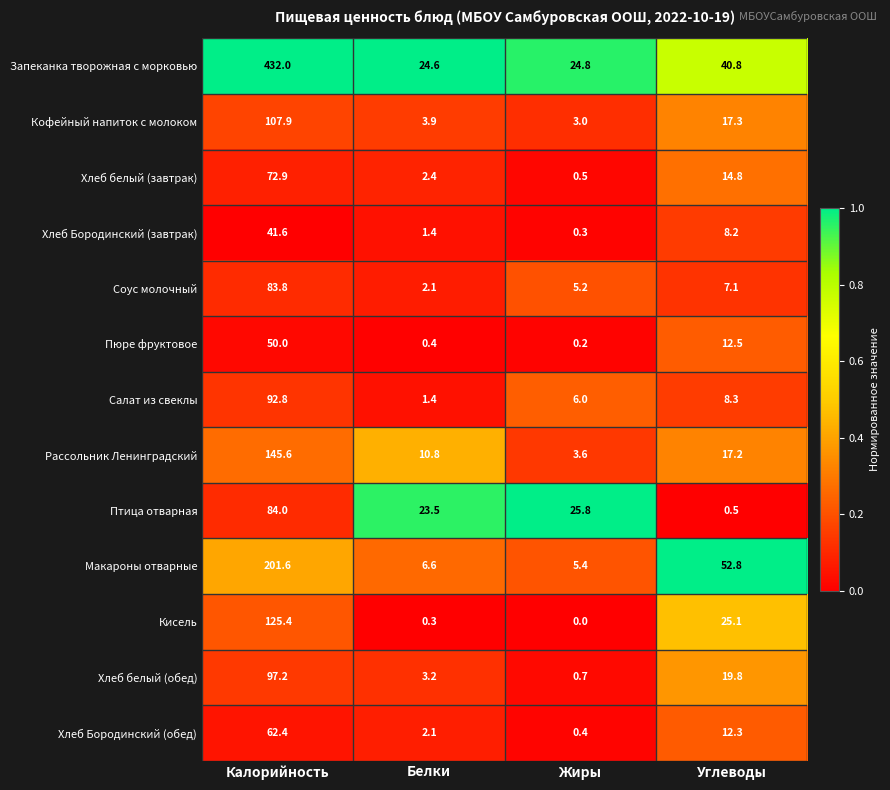

True or false: Птица отварная has a value of 23.5 at Белки.

True